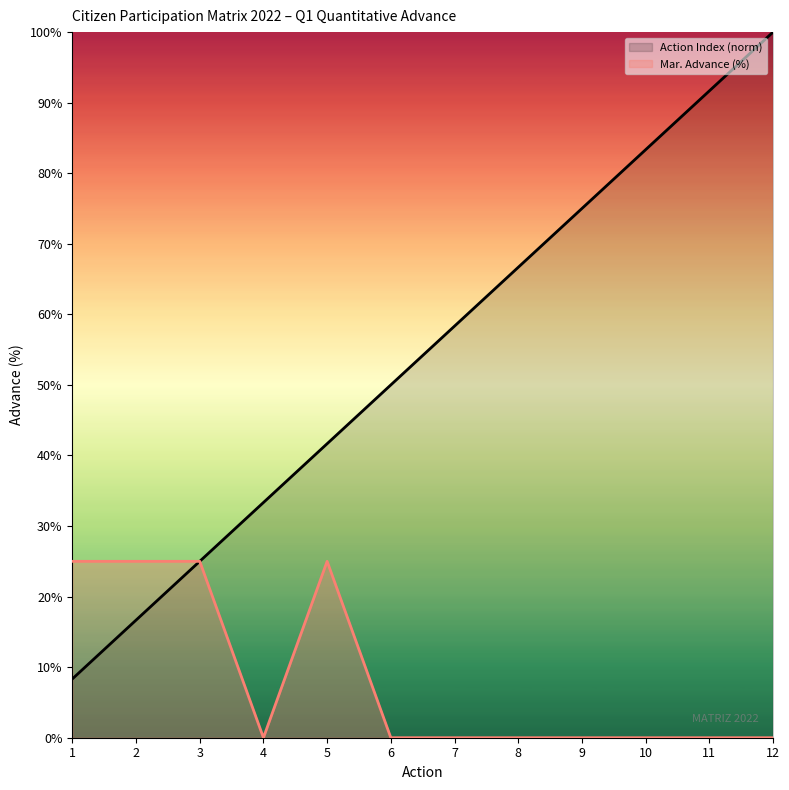

How many data points in Mar. Advance (%) are above 0?

4